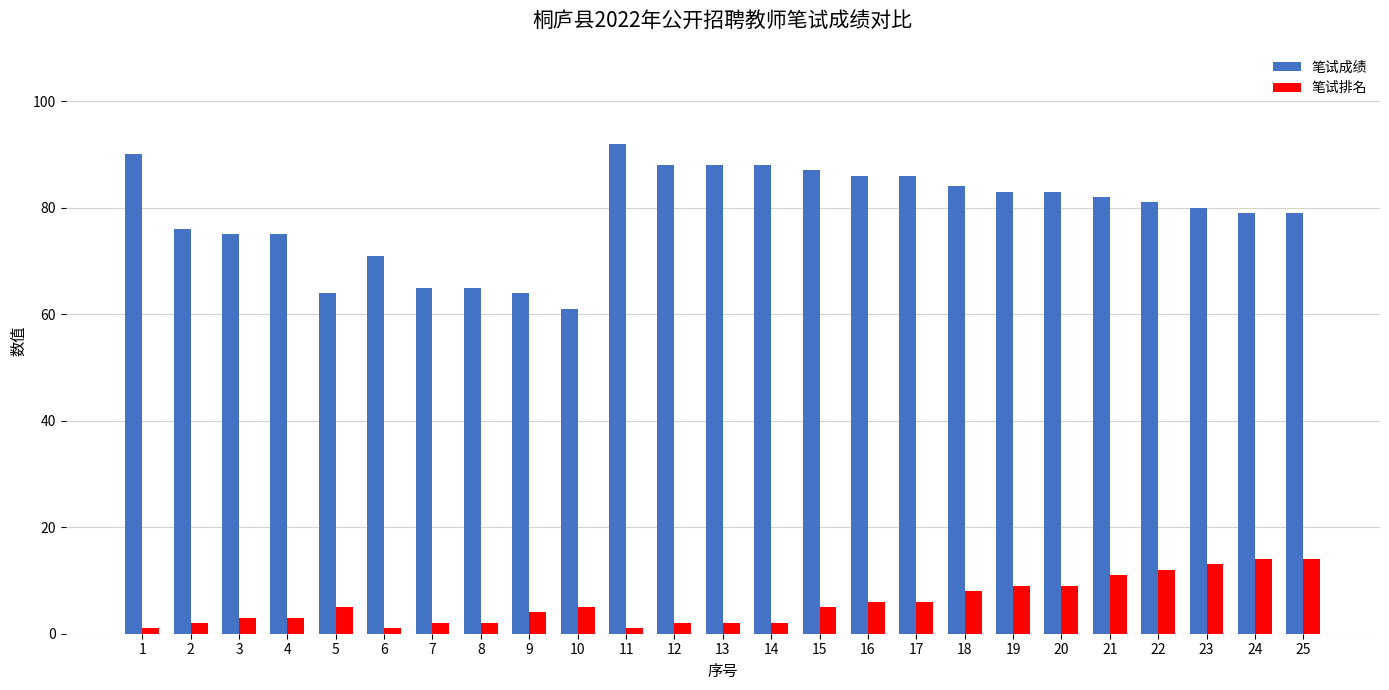

Which series has the largest range (max minus min)?

笔试成绩